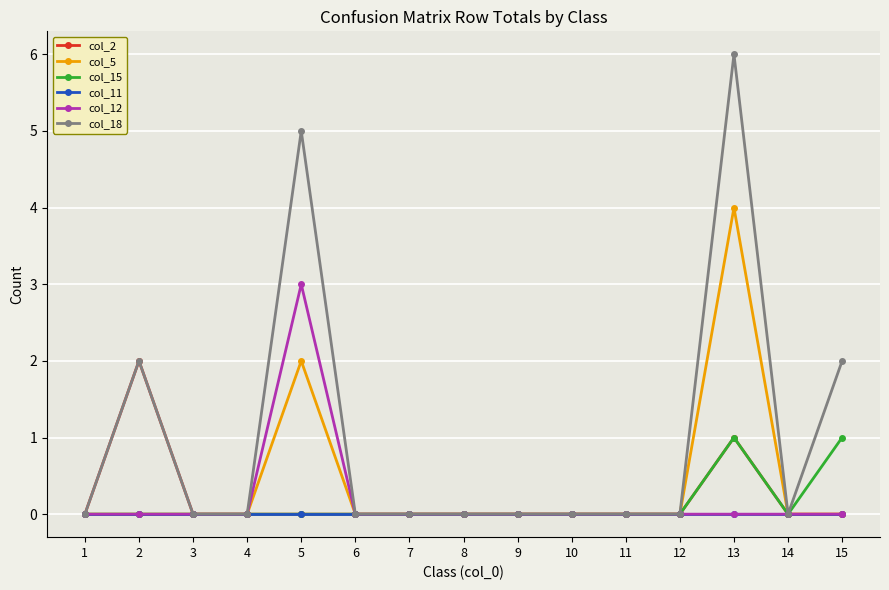

Reading right to left, transcribe all the data shown in this chart.

col_2: 15=0	14=0	13=1	12=0	11=0	10=0	9=0	8=0	7=0	6=0	5=0	4=0	3=0	2=2	1=0
col_5: 15=0	14=0	13=4	12=0	11=0	10=0	9=0	8=0	7=0	6=0	5=2	4=0	3=0	2=0	1=0
col_15: 15=1	14=0	13=1	12=0	11=0	10=0	9=0	8=0	7=0	6=0	5=0	4=0	3=0	2=0	1=0
col_11: 15=0	14=0	13=0	12=0	11=0	10=0	9=0	8=0	7=0	6=0	5=0	4=0	3=0	2=0	1=0
col_12: 15=0	14=0	13=0	12=0	11=0	10=0	9=0	8=0	7=0	6=0	5=3	4=0	3=0	2=0	1=0
col_18: 15=2	14=0	13=6	12=0	11=0	10=0	9=0	8=0	7=0	6=0	5=5	4=0	3=0	2=2	1=0